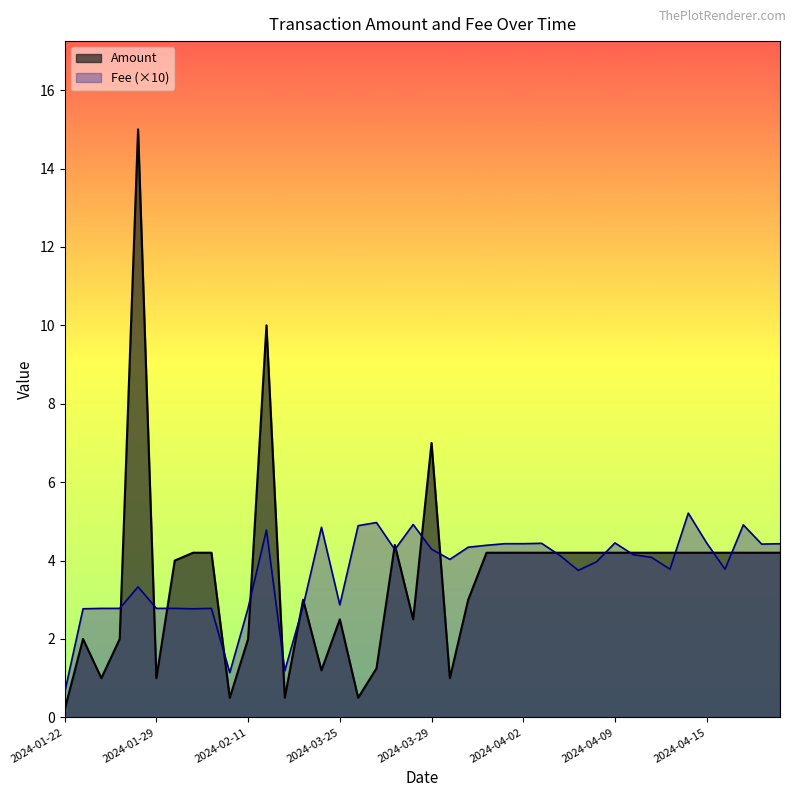

Is it true that Fee equals 0.4 at 2024-04-06?

True